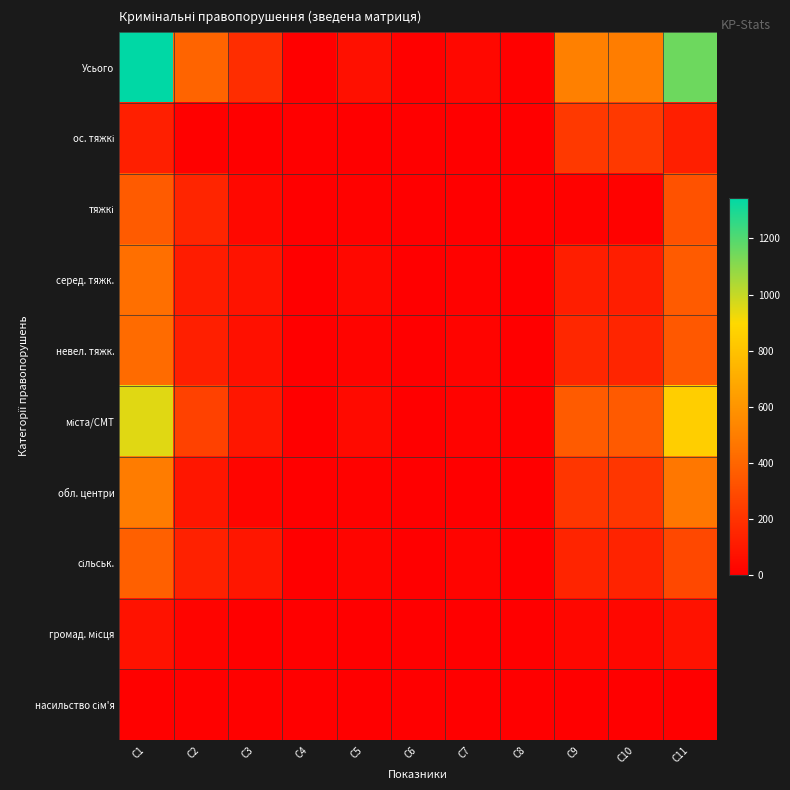

What is the spread (max minus min) of values at C2?

386